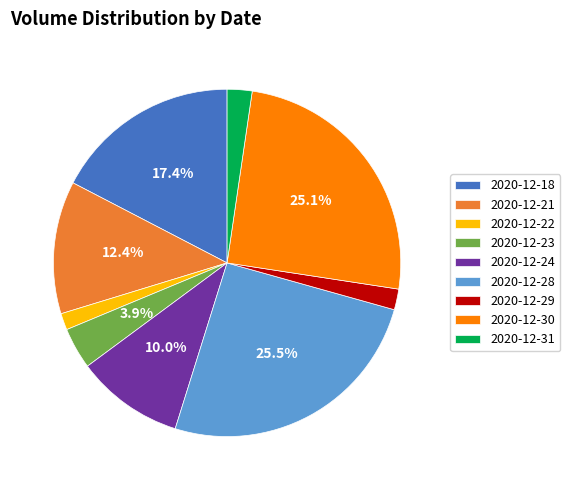

Is 2020-12-18 the majority of the pie?

No